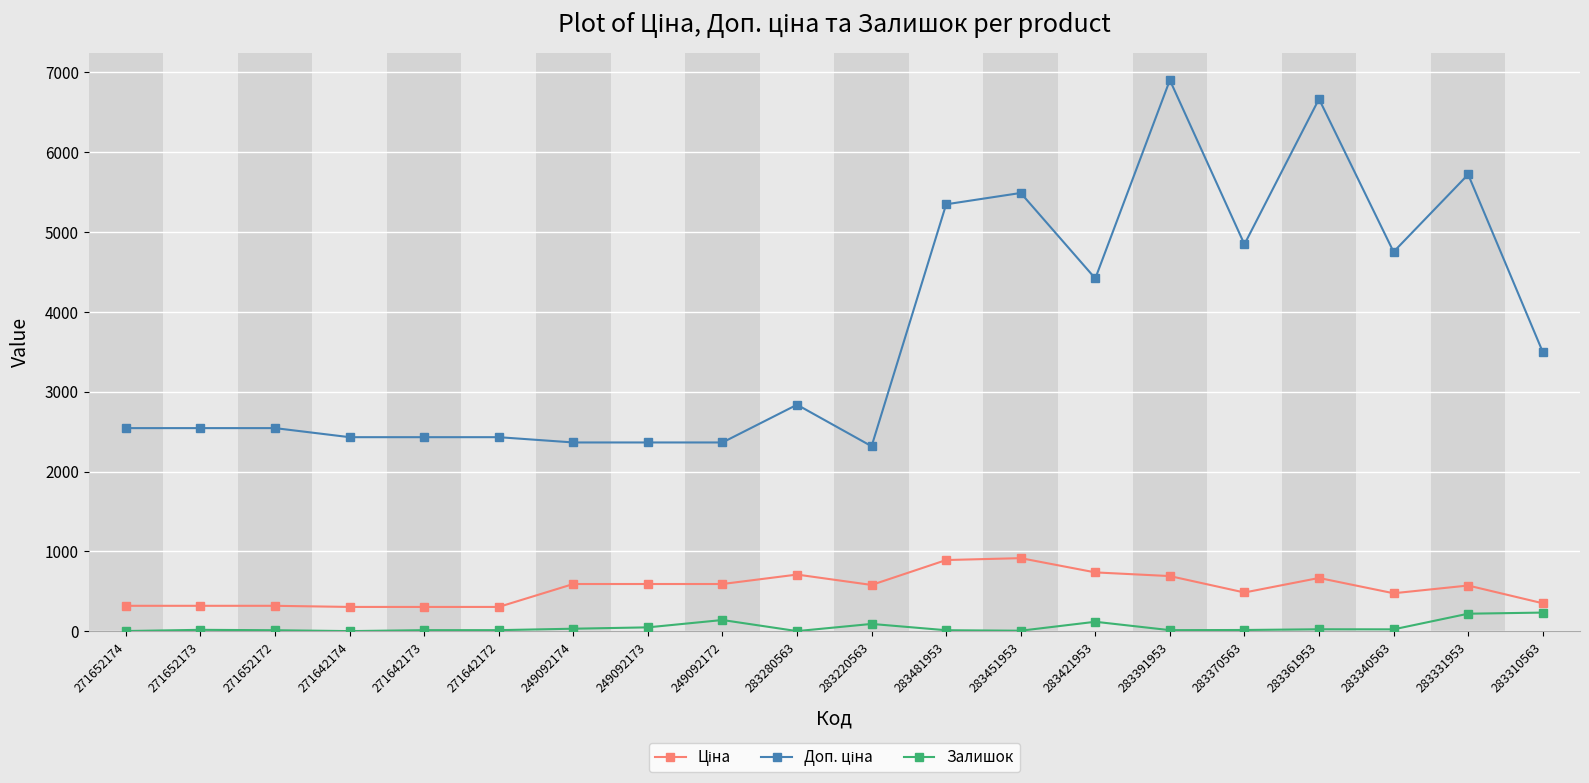

What is the total value across all series at 271652173?

2878.5